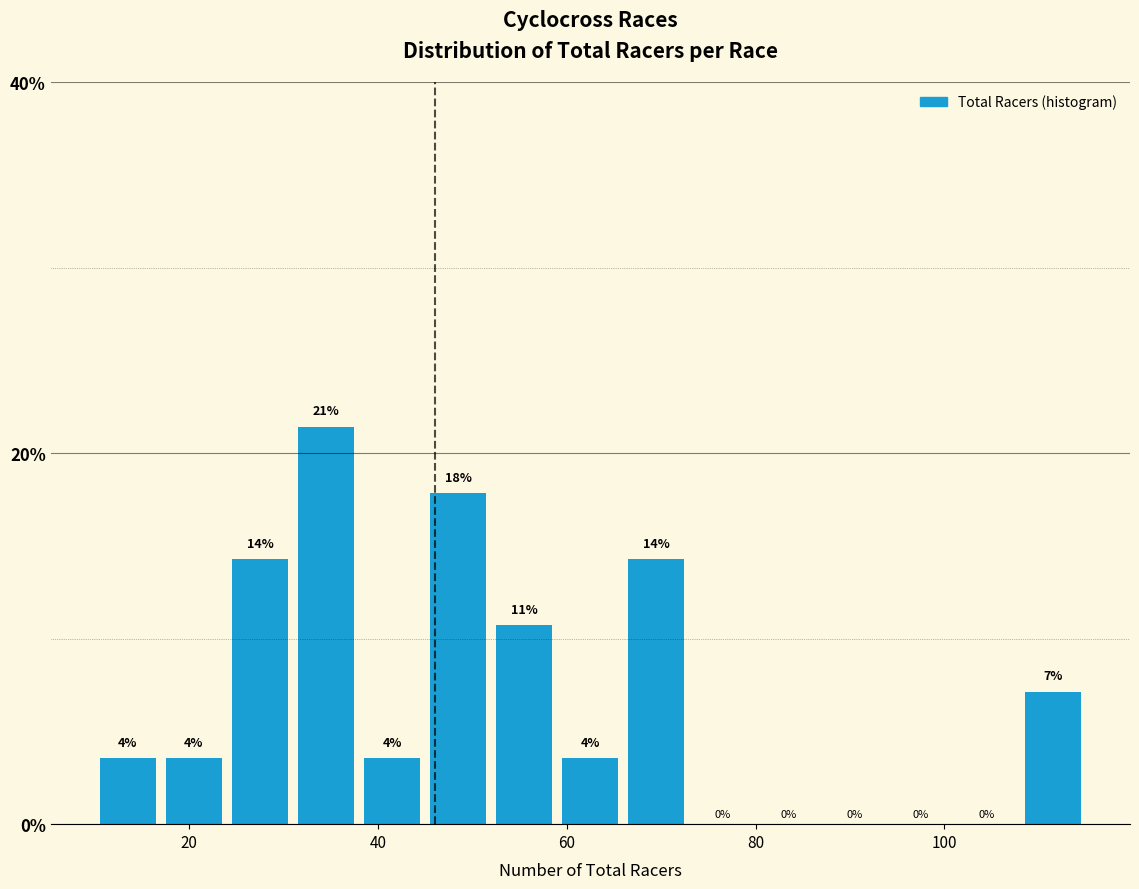

Read against the x-axis, roughly where is the centre of the tallest bar?

34